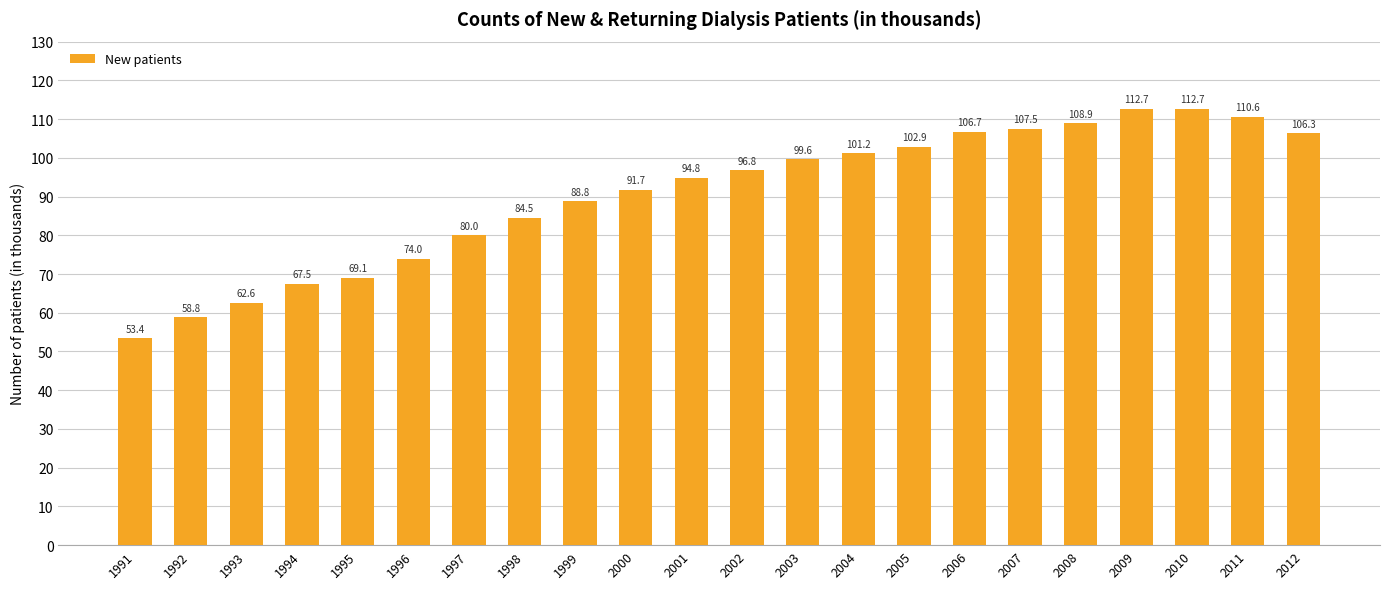

Reading left to right, extract all data points from this chart.

1991=53.4	1992=58.8	1993=62.6	1994=67.5	1995=69.1	1996=74.0	1997=80.0	1998=84.5	1999=88.8	2000=91.7	2001=94.8	2002=96.8	2003=99.6	2004=101.2	2005=102.9	2006=106.7	2007=107.5	2008=108.9	2009=112.7	2010=112.7	2011=110.6	2012=106.3